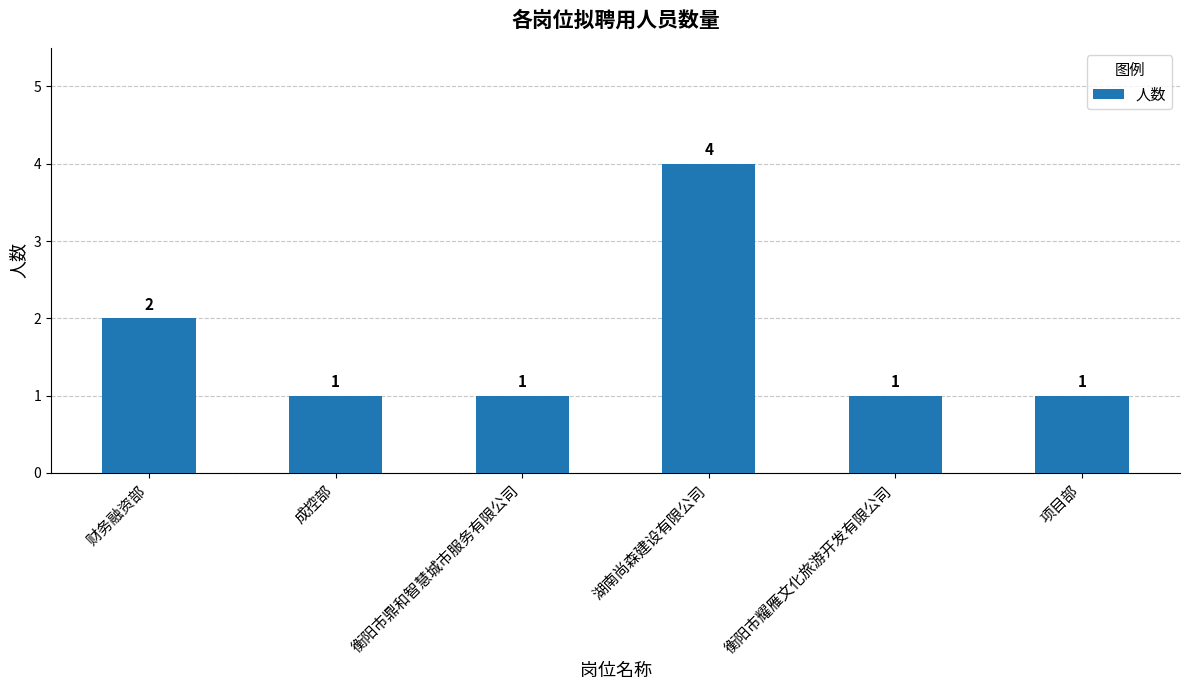

What is the maximum value shown in the chart?

4